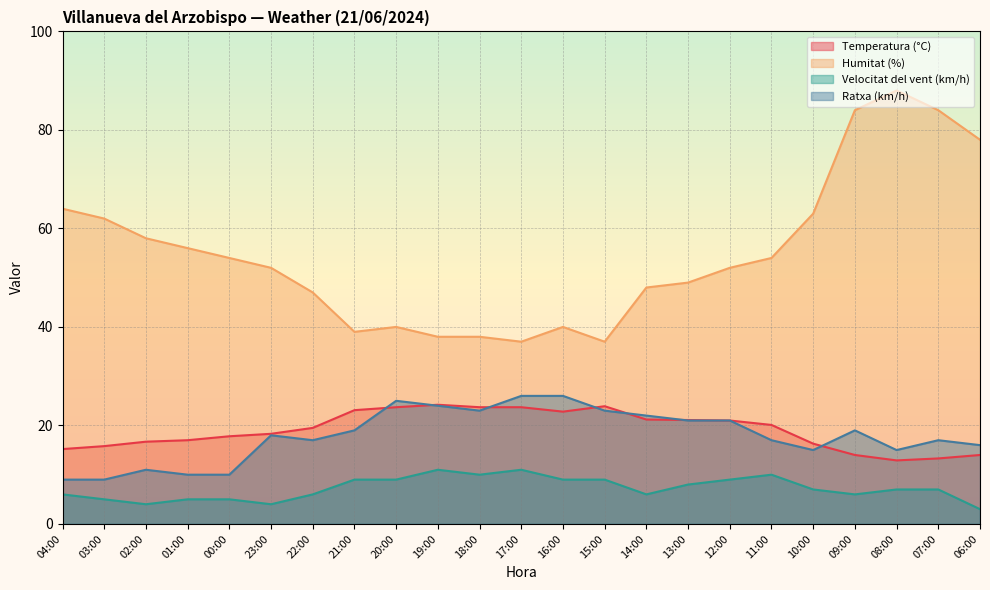

What is the difference between the maximum and minimum values in the Humitat (%) series?

51.0